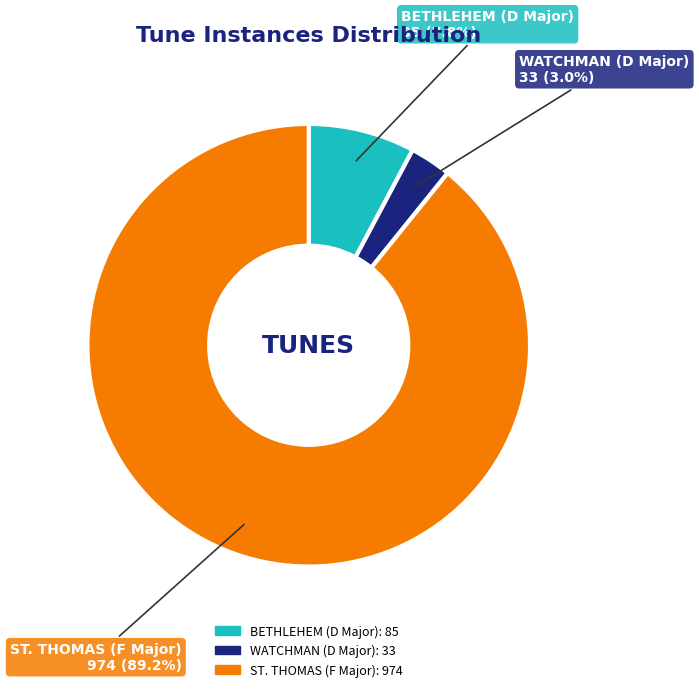

What is the total percentage of ST. THOMAS (F Major) and BETHLEHEM (D Major)?

97.0%